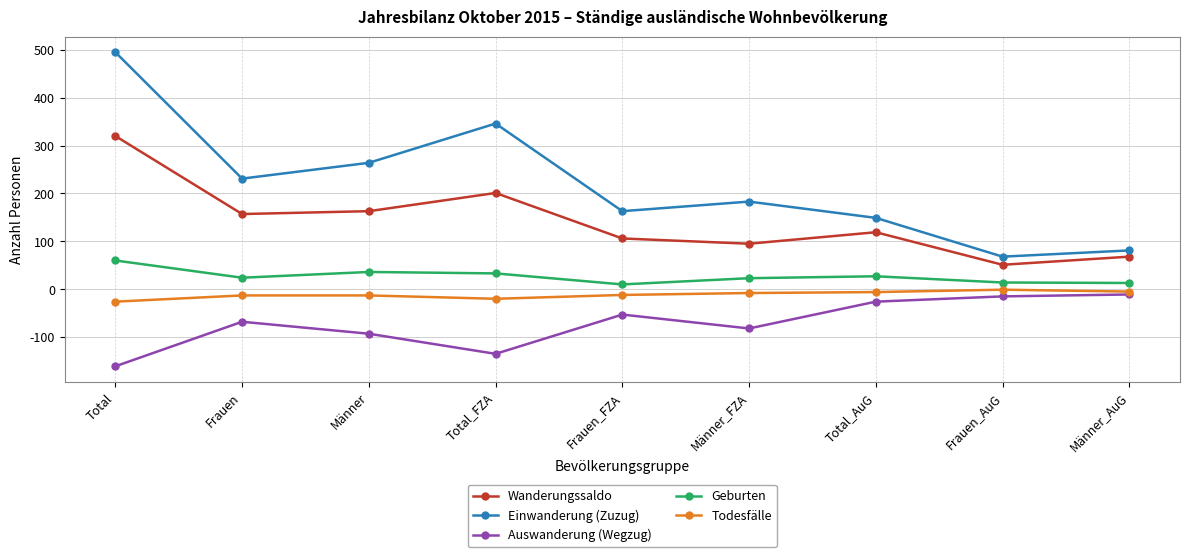

At Frauen, list the series in order from largest to smallest.

Einwanderung (Zuzug), Wanderungssaldo, Geburten, Todesfälle, Auswanderung (Wegzug)